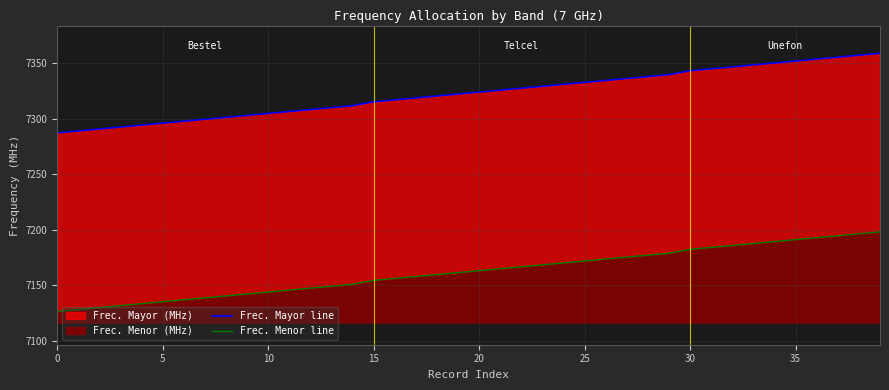

True or false: Frec. Menor line and Frec. Mayor line cross at least once.

False